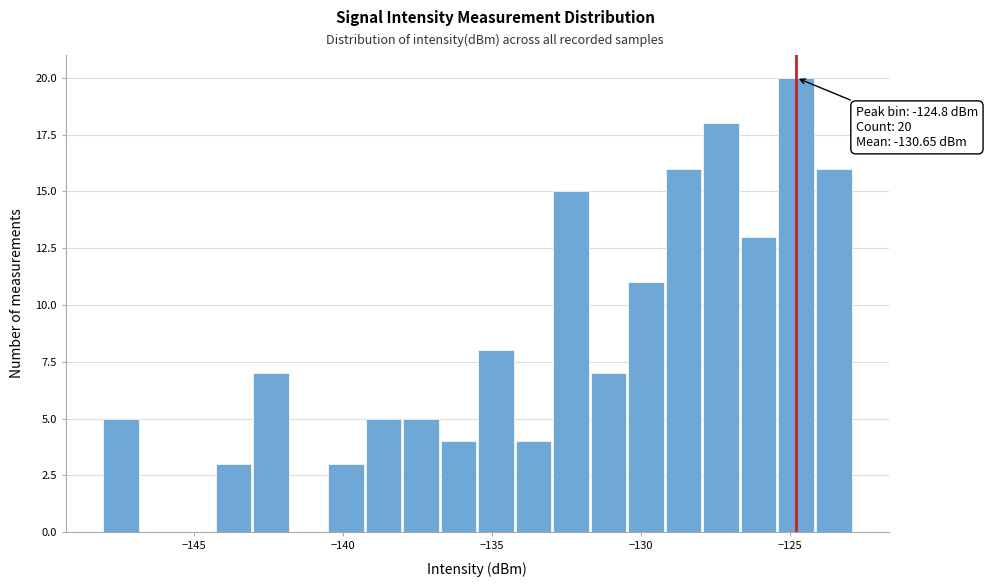

Read against the x-axis, roughly where is the centre of the tallest bar?

-125.0